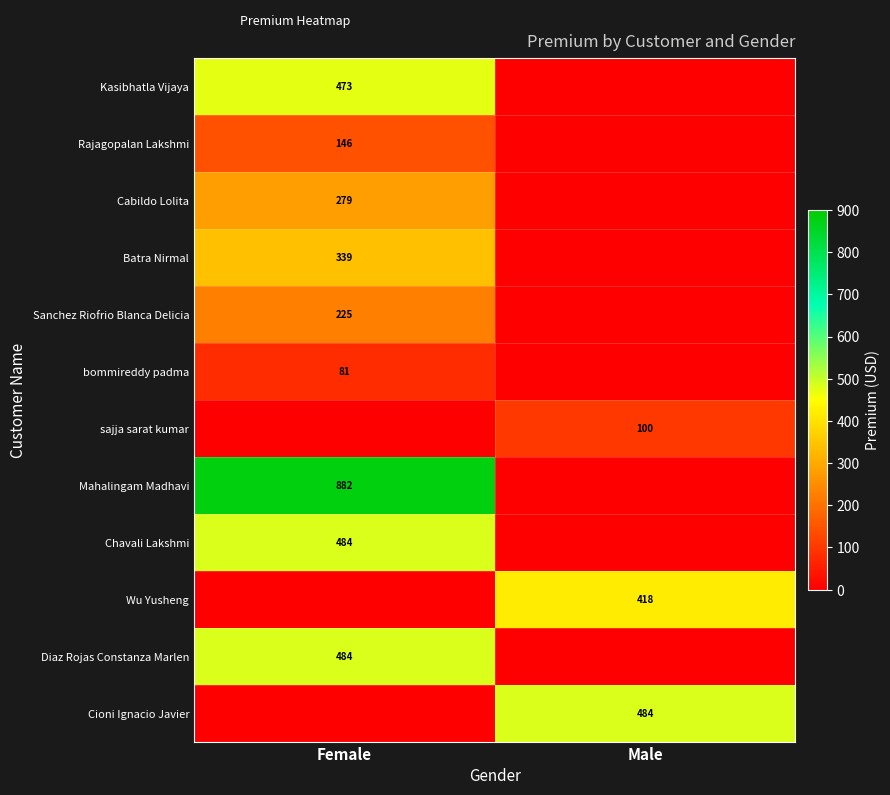

What is the maximum value for Chavali Lakshmi?

483.6